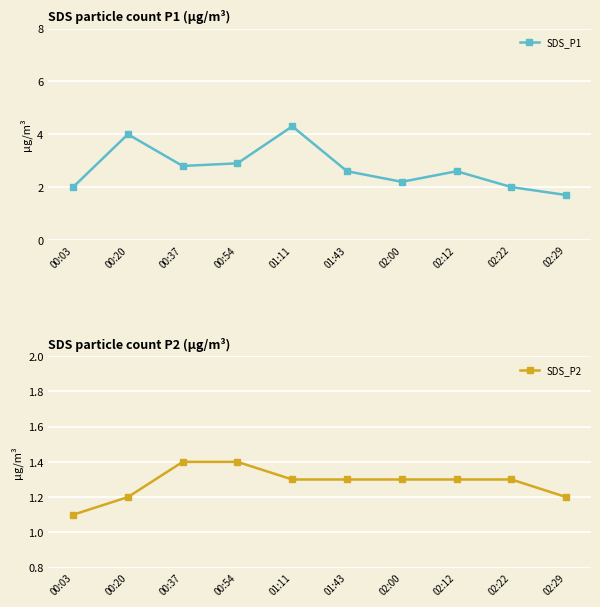

True or false: SDS_P1 has a value of 2.2 at 02:00.

True